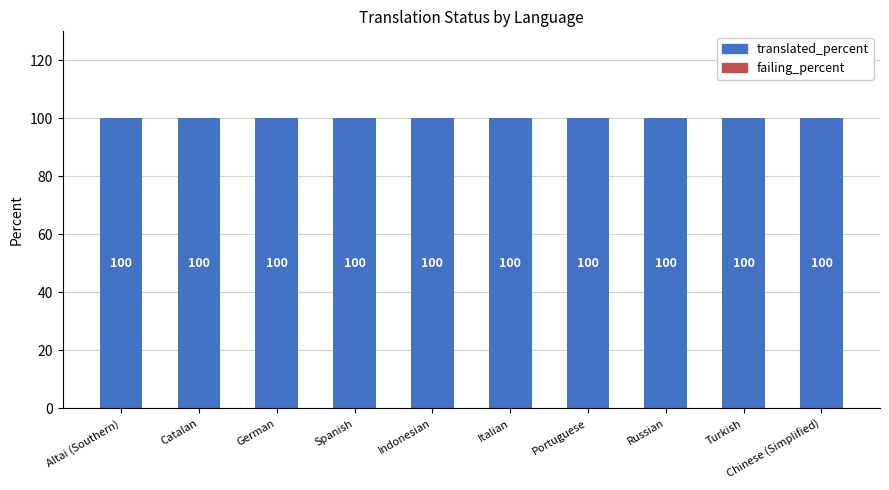

Reading right to left, transcribe all the data shown in this chart.

translated_percent: 100	100	100	100	100	100	100	100	100	100
failing_percent: 0	0	0	0	0	0	0	0	0	0